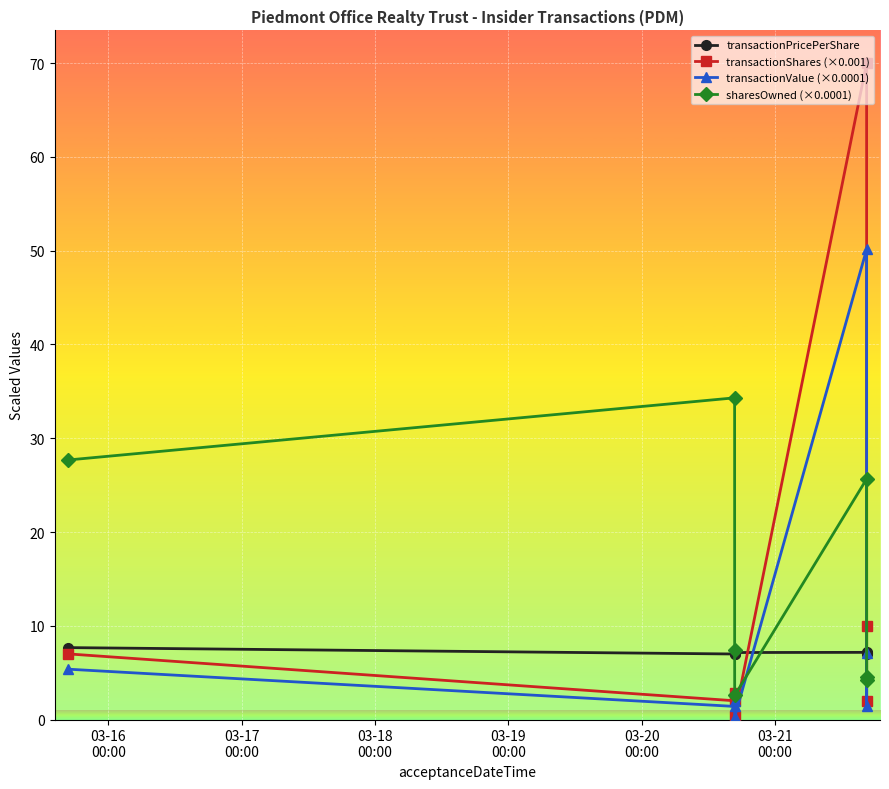

What is the maximum value shown in the chart?

70.0